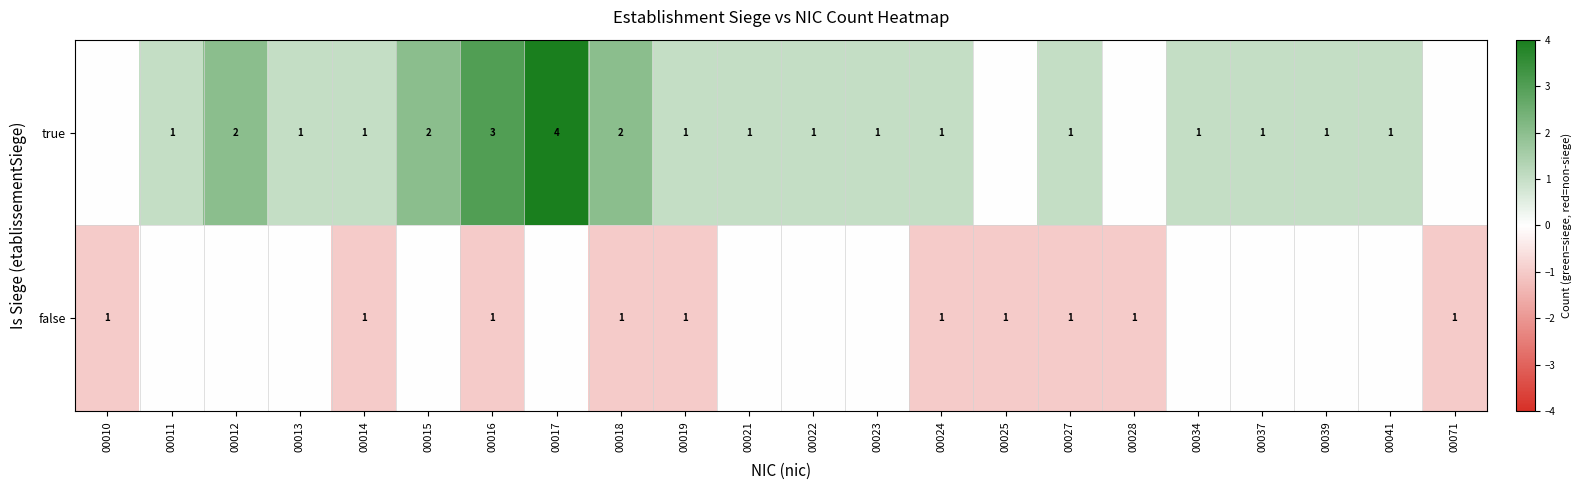

At which category is the sum across all series the highest?

00017